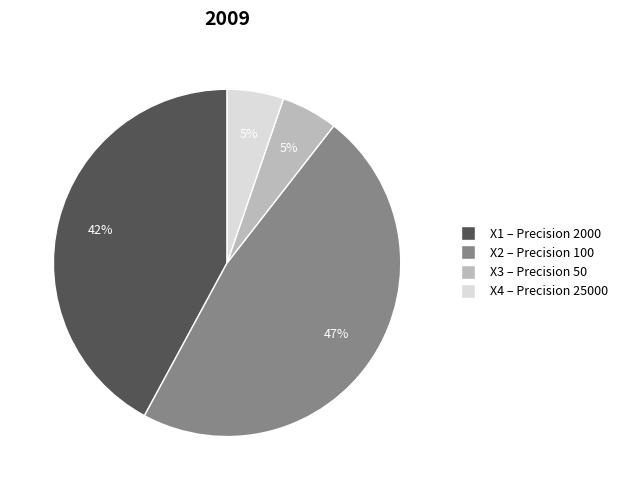

To the nearest percent, what is the difference between the largest and smallest slice percentages?

42%